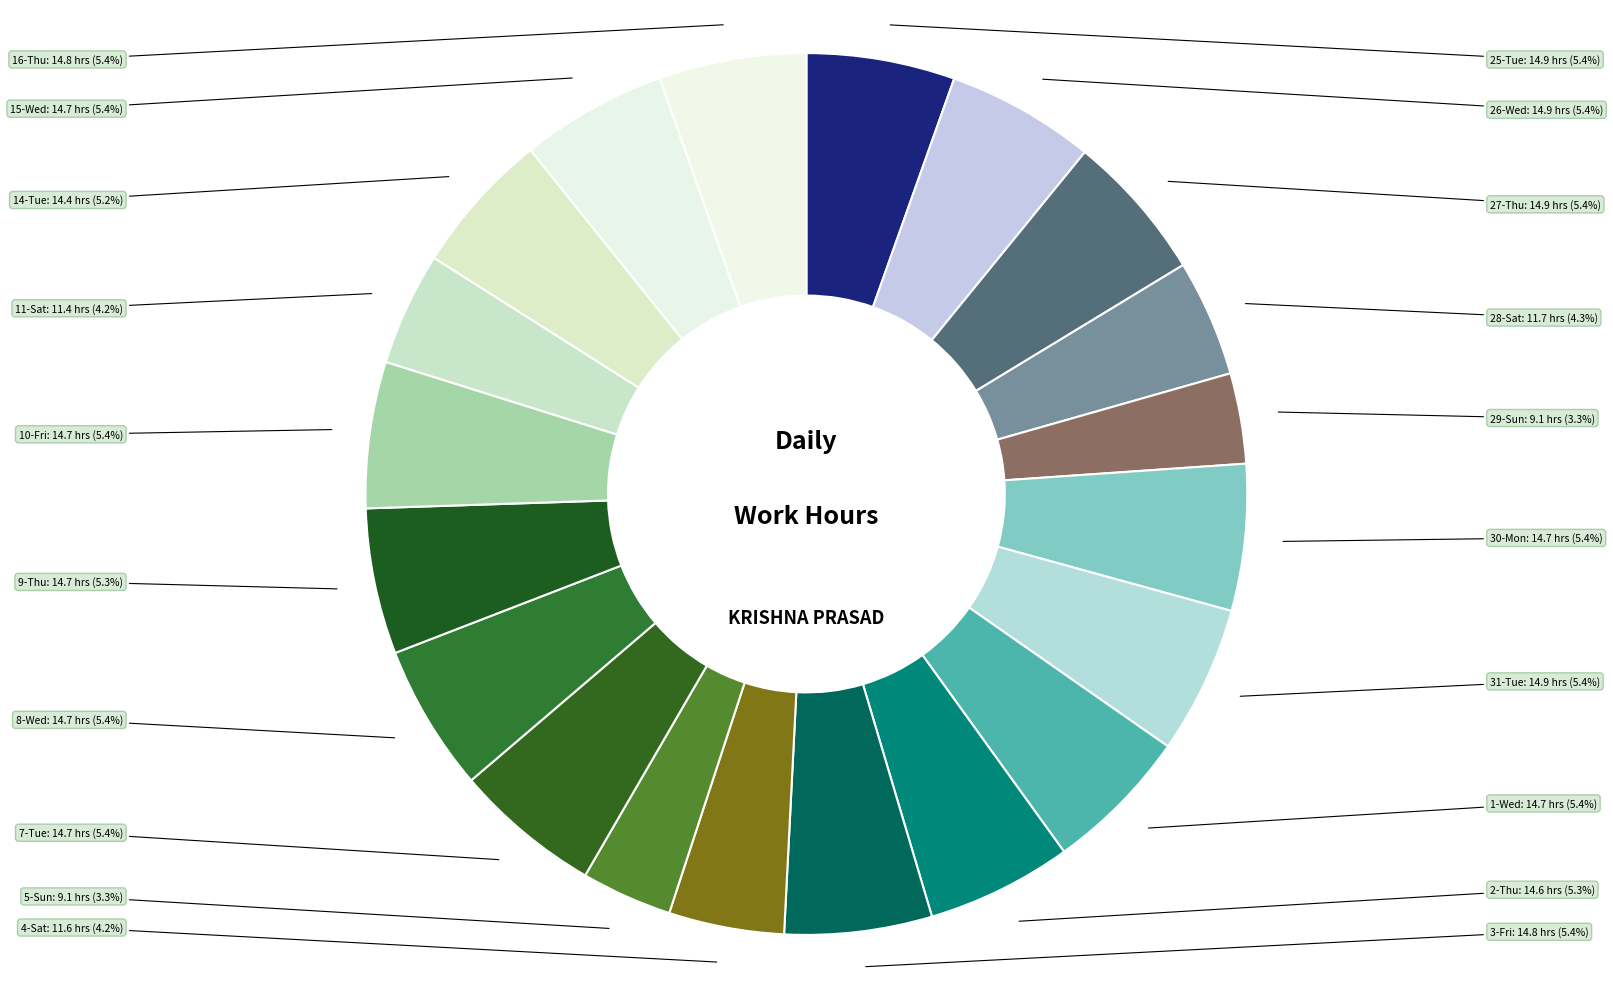

Is it true that 10-Fri is 18% of the pie?

False